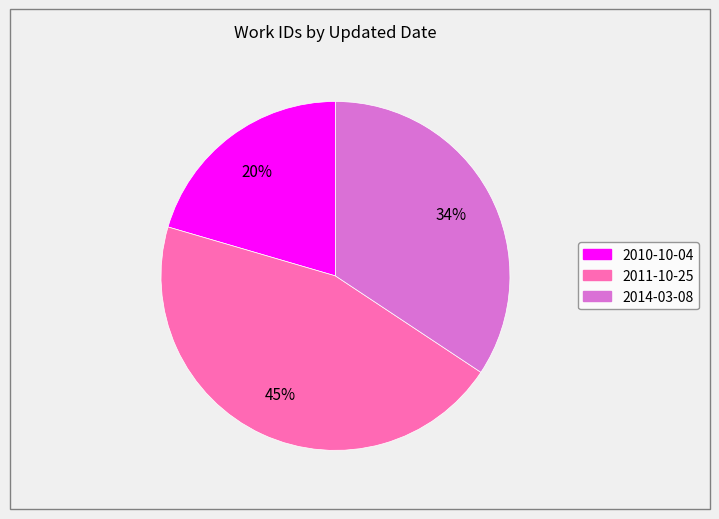

Approximately how many times larger is the value at 2014-03-08 compared to 2010-10-04?

1.7